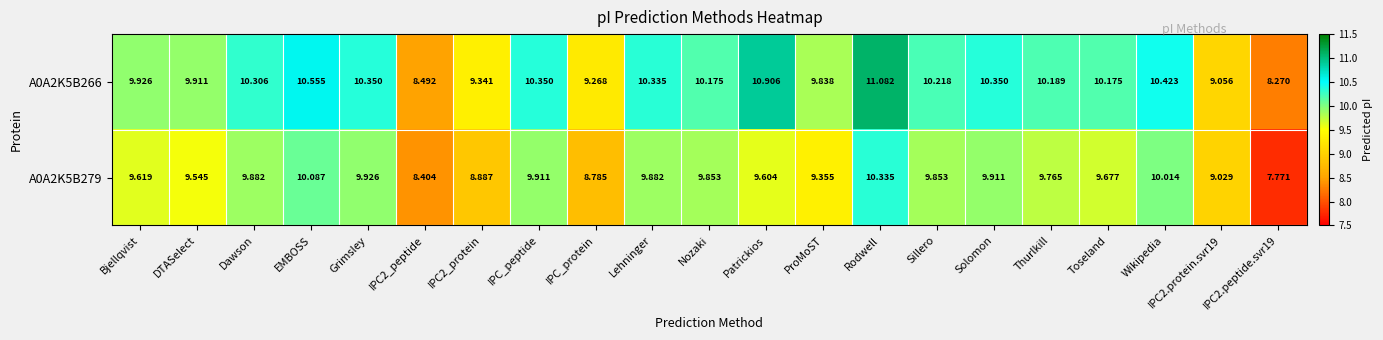

Where does the A0A2K5B266 series first go above 10?

Dawson